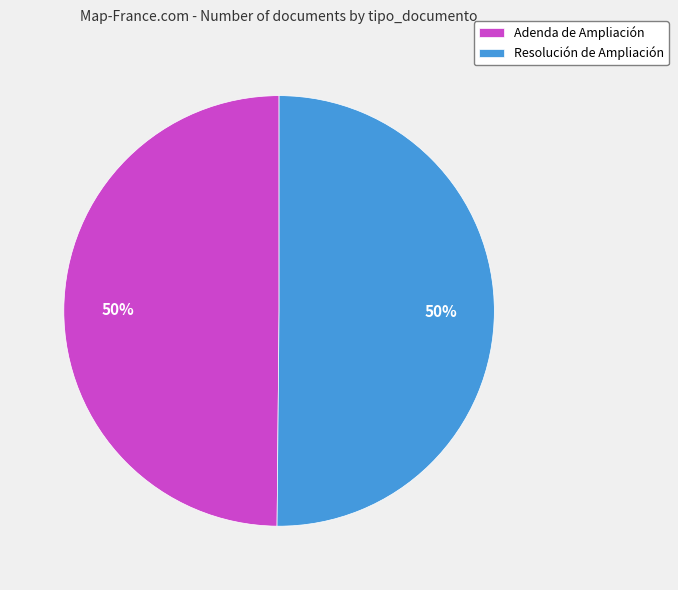

True or false: Resolución de Ampliación accounts for 41% of the total.

False